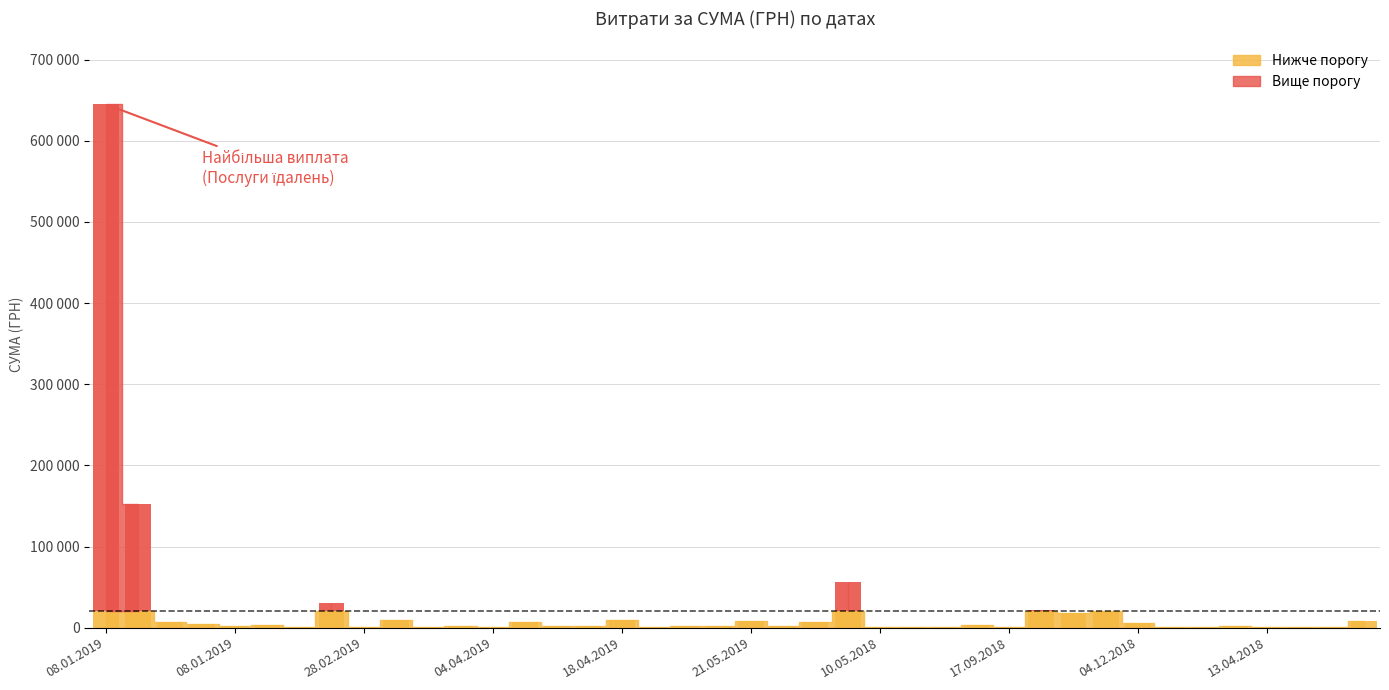

Between 02.07.2018 and 29.01.2019, which is larger?

02.07.2018